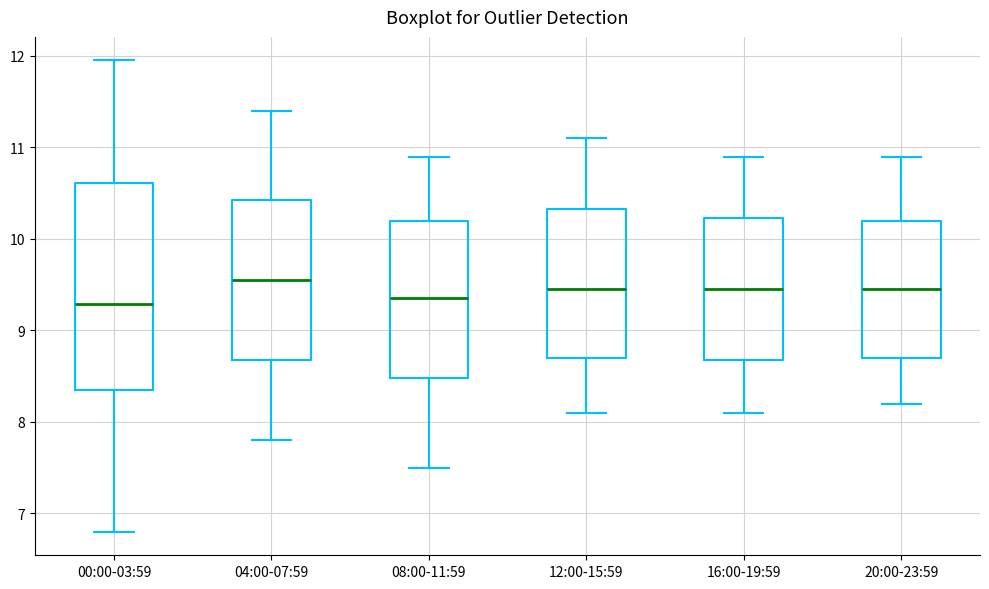

Reading left to right, read every box against the y-axis: the position of its median line, the range the box covers, and the ends of its whiskers. The values are not printed on the chart, so give them approximately, as read against the axis.

00:00-03:59: median 9.3, box 8.4 to 10.6, whiskers 6.8 to 12.0
04:00-07:59: median 9.6, box 8.7 to 10.4, whiskers 7.8 to 11.4
08:00-11:59: median 9.4, box 8.5 to 10.2, whiskers 7.5 to 10.9
12:00-15:59: median 9.5, box 8.7 to 10.3, whiskers 8.1 to 11.1
16:00-19:59: median 9.5, box 8.7 to 10.2, whiskers 8.1 to 10.9
20:00-23:59: median 9.5, box 8.7 to 10.2, whiskers 8.2 to 10.9